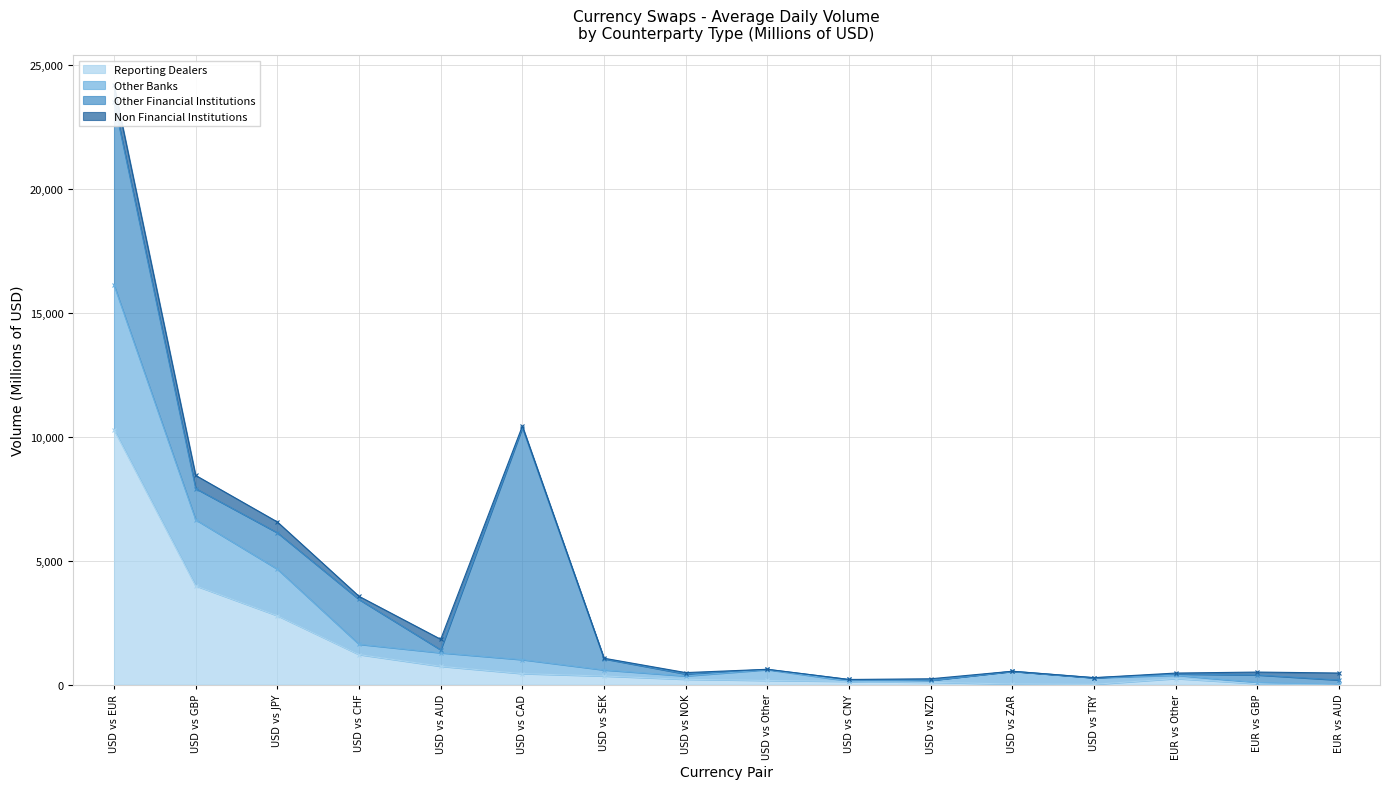

What is the difference between the second highest and second lowest values in the Reporting Dealers series?

3973